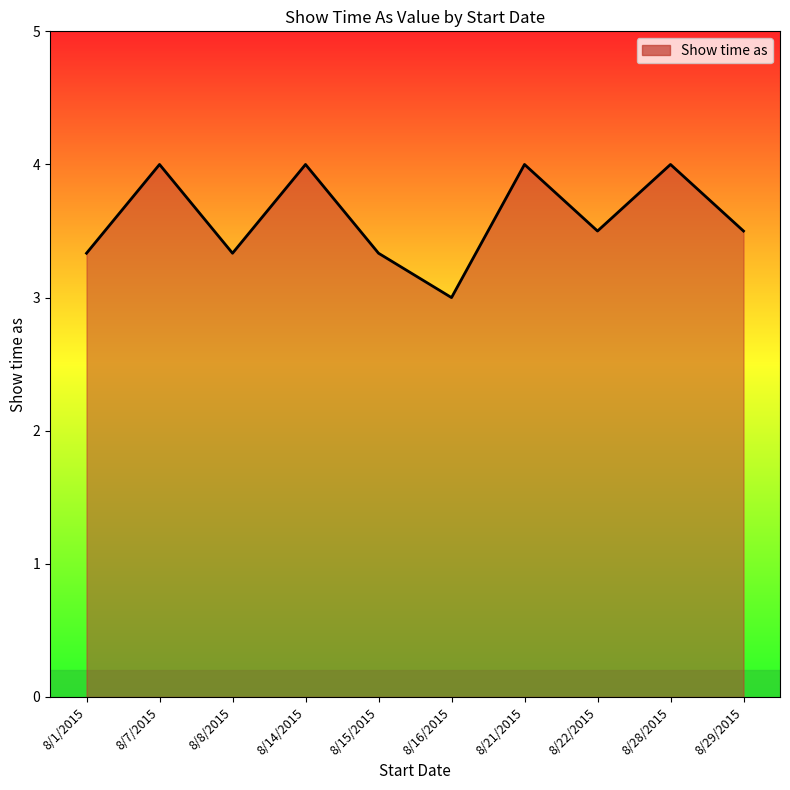

Reading right to left, extract all data points from this chart.

8/29/2015=3.5	8/28/2015=4.0	8/22/2015=3.5	8/21/2015=4.0	8/16/2015=3.0	8/15/2015=3.3	8/14/2015=4.0	8/8/2015=3.3	8/7/2015=4.0	8/1/2015=3.3